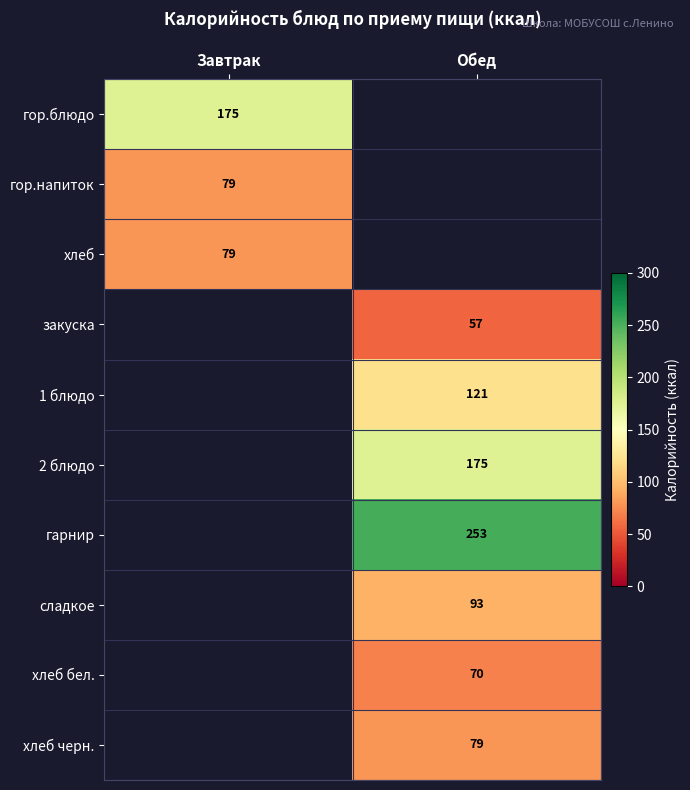

The хлеб series shows 79 at Завтрак. True or false?

True